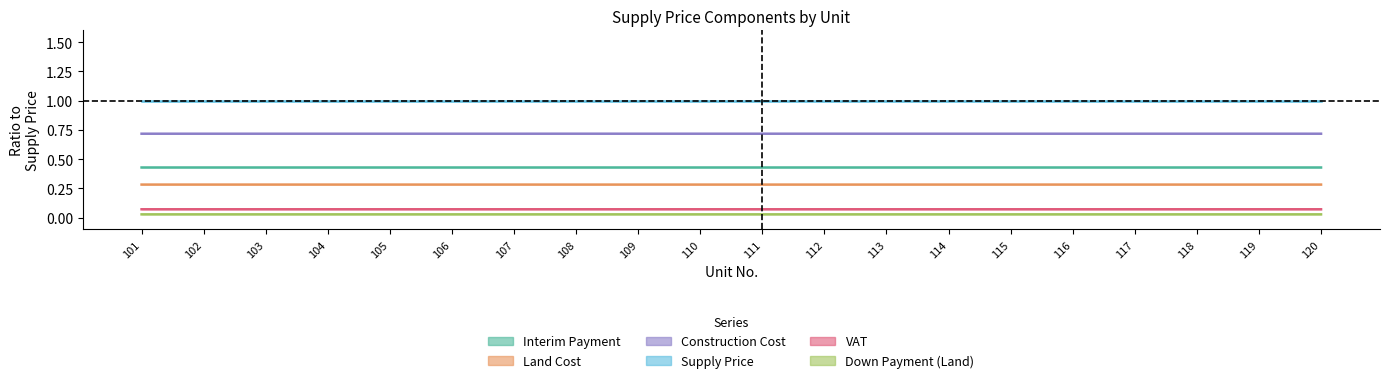

The value of Land Cost at 112 is 0.3. True or false?

True